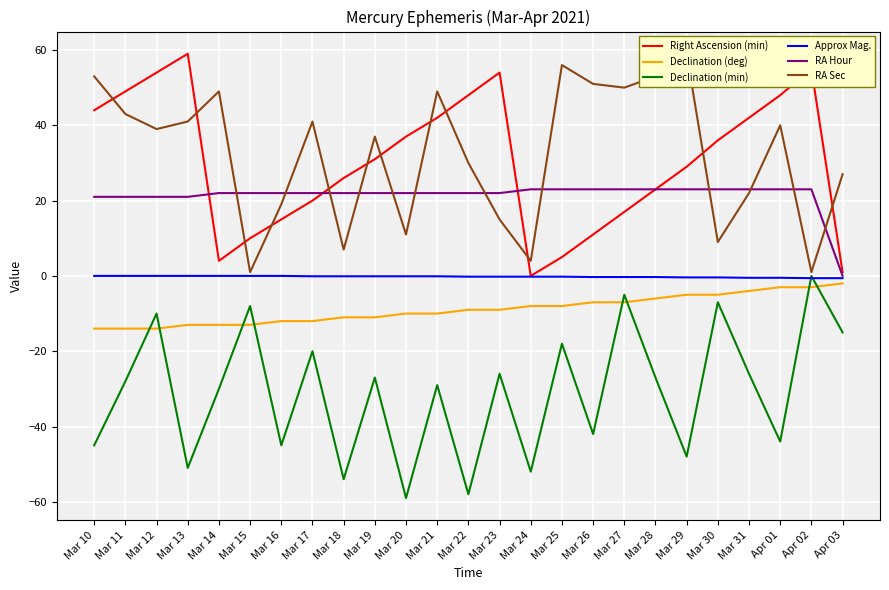

Reading left to right, list all the values displayed in this chart.

Right Ascension (min): 44.0	49.0	54.0	59.0	4.0	10.0	15.0	20.0	26.0	31.0	37.0	42.0	48.0	54.0	0.0	5.0	11.0	17.0	23.0	29.0	36.0	42.0	48.0	55.0	1.0
Declination (deg): -14.0	-14.0	-14.0	-13.0	-13.0	-13.0	-12.0	-12.0	-11.0	-11.0	-10.0	-10.0	-9.0	-9.0	-8.0	-8.0	-7.0	-7.0	-6.0	-5.0	-5.0	-4.0	-3.0	-3.0	-2.0
Declination (min): -45.0	-28.0	-10.0	-51.0	-30.0	-8.0	-45.0	-20.0	-54.0	-27.0	-59.0	-29.0	-58.0	-26.0	-52.0	-18.0	-42.0	-5.0	-27.0	-48.0	-7.0	-26.0	-44.0	0.0	-15.0
Approx Mag.: 0.0	0.0	-0.0	-0.0	-0.0	-0.0	-0.0	-0.1	-0.1	-0.1	-0.1	-0.1	-0.2	-0.2	-0.2	-0.2	-0.3	-0.3	-0.3	-0.4	-0.4	-0.5	-0.5	-0.6	-0.6
RA Hour: 21.0	21.0	21.0	21.0	22.0	22.0	22.0	22.0	22.0	22.0	22.0	22.0	22.0	22.0	23.0	23.0	23.0	23.0	23.0	23.0	23.0	23.0	23.0	23.0	0.0
RA Sec: 53.0	43.0	39.0	41.0	49.0	1.0	19.0	41.0	7.0	37.0	11.0	49.0	30.0	15.0	4.0	56.0	51.0	50.0	53.0	59.0	9.0	22.0	40.0	1.0	27.0